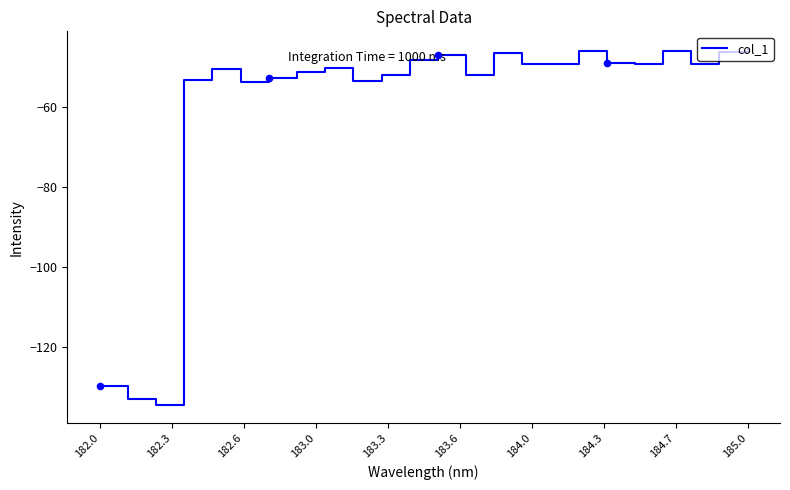

What is the smallest value displayed?

-134.6